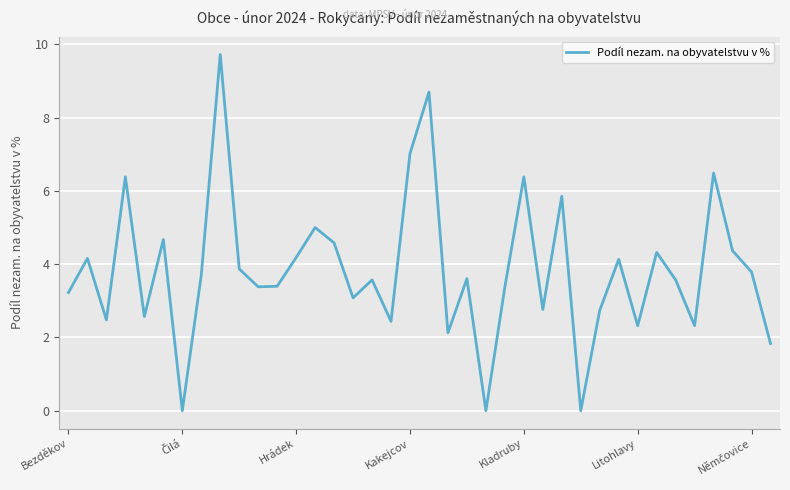

What is the greatest value displayed?

9.7